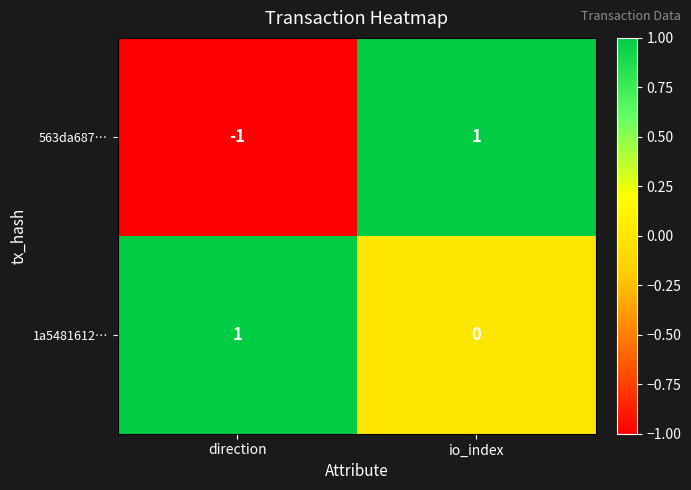

Which series has the largest range (max minus min)?

563da687…